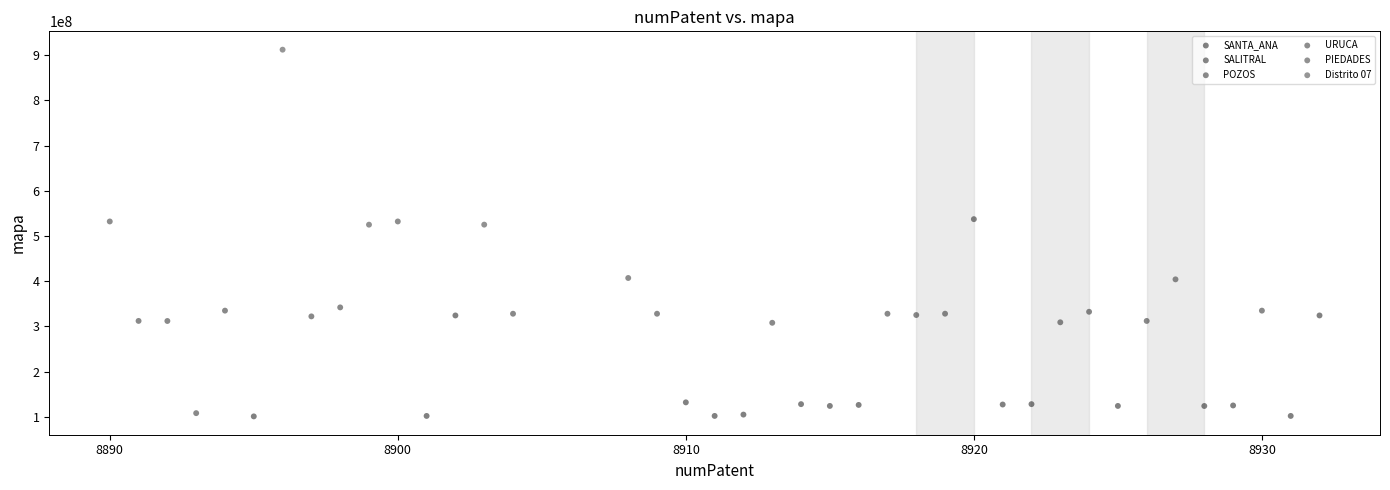

What are all the series names shown in the legend?

SANTA_ANA, SALITRAL, POZOS, URUCA, PIEDADES, Distrito 07